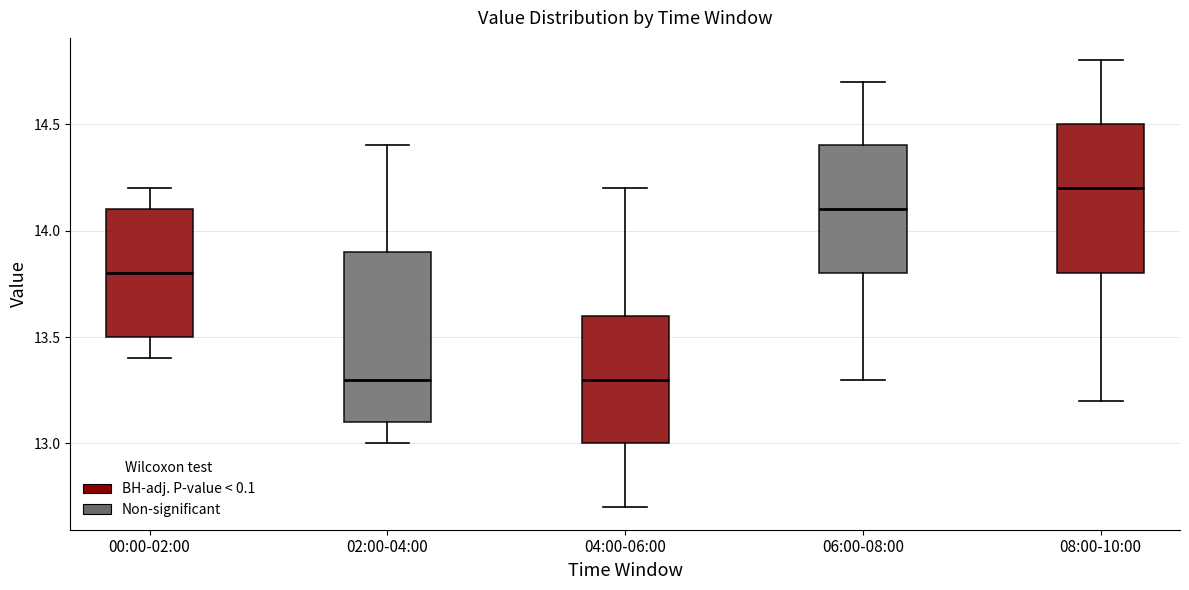

Which box is the tallest, from its lower edge to its upper edge?

02:00-04:00